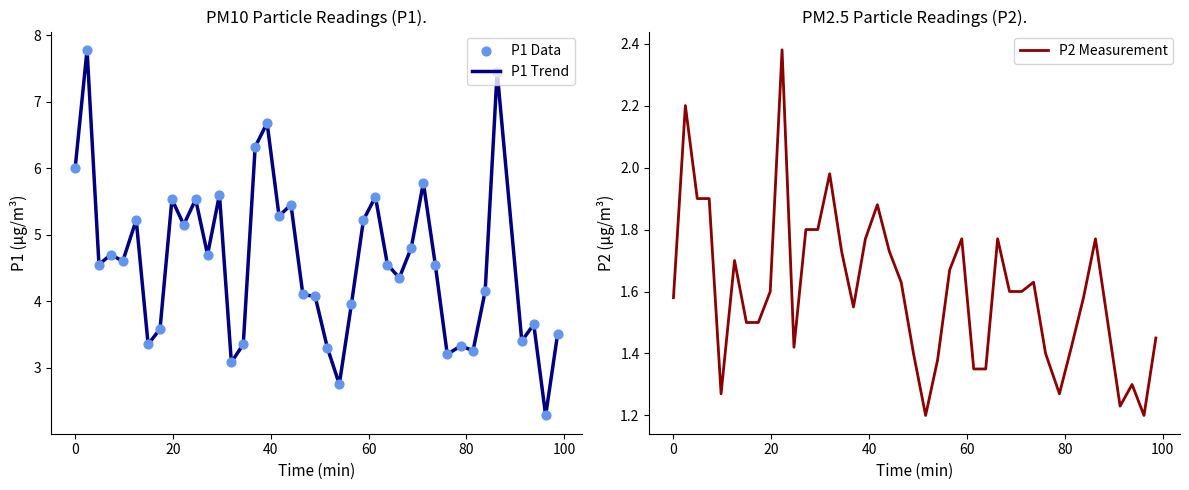

What are all the series names shown in the legend?

P1 Trend, P1 Data, P2 Measurement